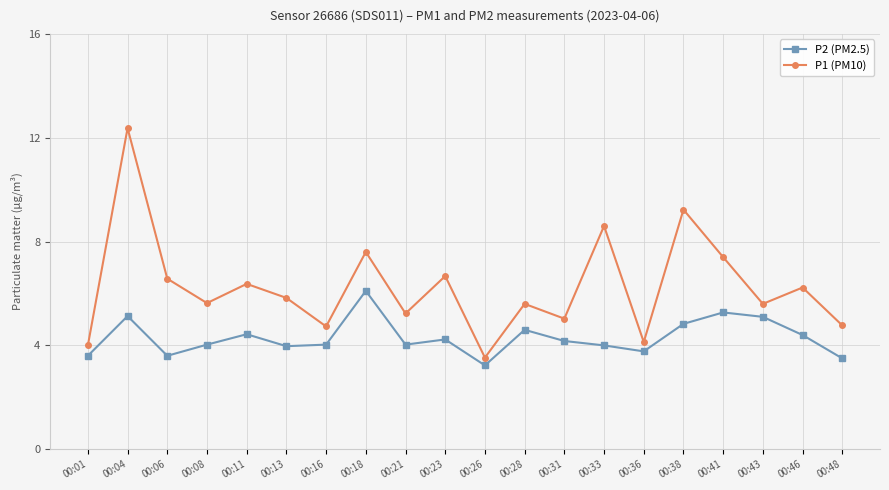

True or false: P1 (PM10) and P2 (PM2.5) intersect in this chart.

False